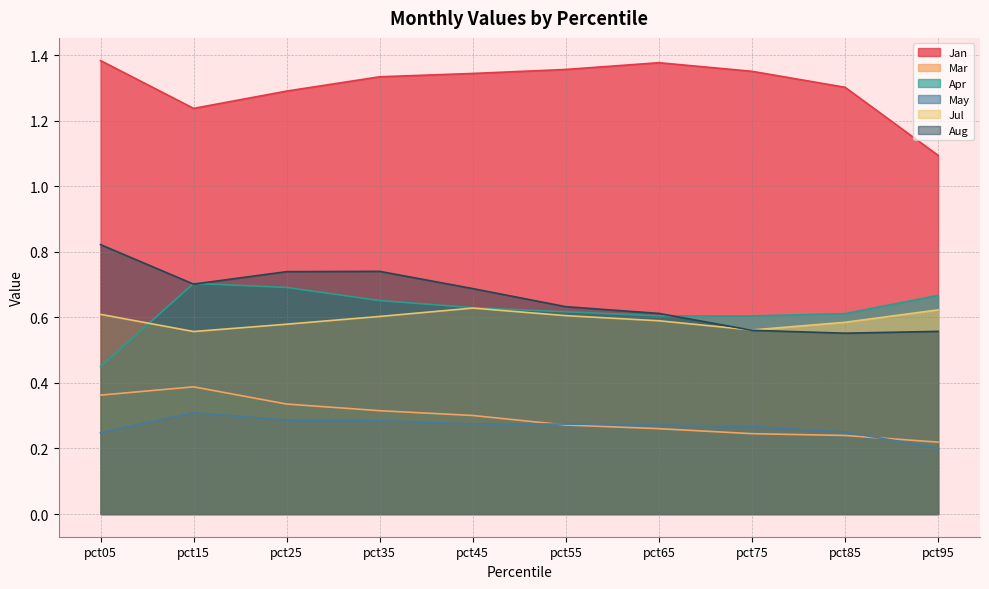

True or false: Mar and Jul intersect in this chart.

False